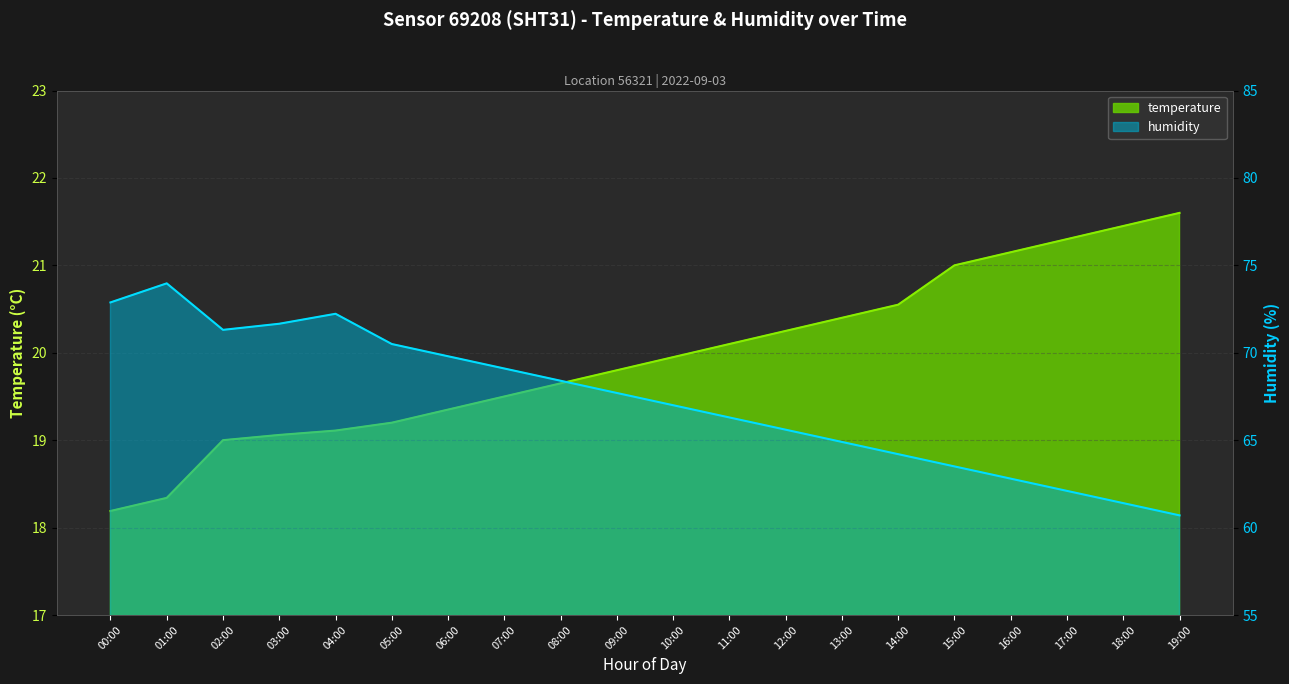

List the series in order of their overall mean, lowest first.

temperature, humidity